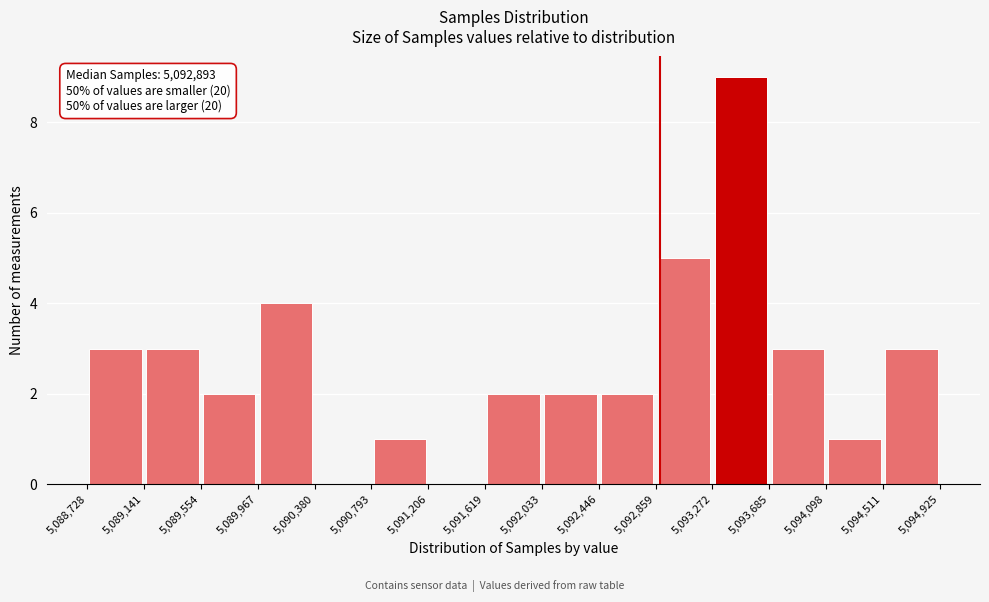

Which range on the x-axis has the tallest bar?

5,093,272 to 5,093,685